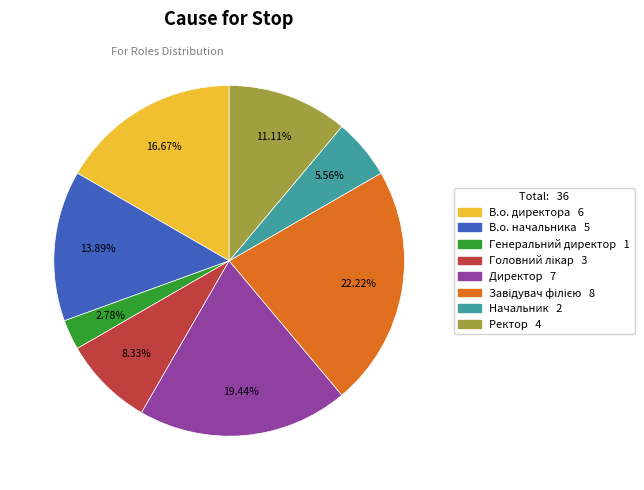

Is there a majority slice in this chart?

No